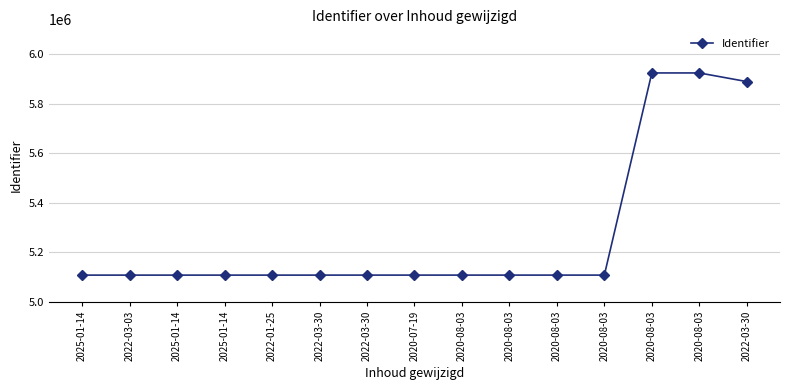

Count the number of data series in this chart.

1